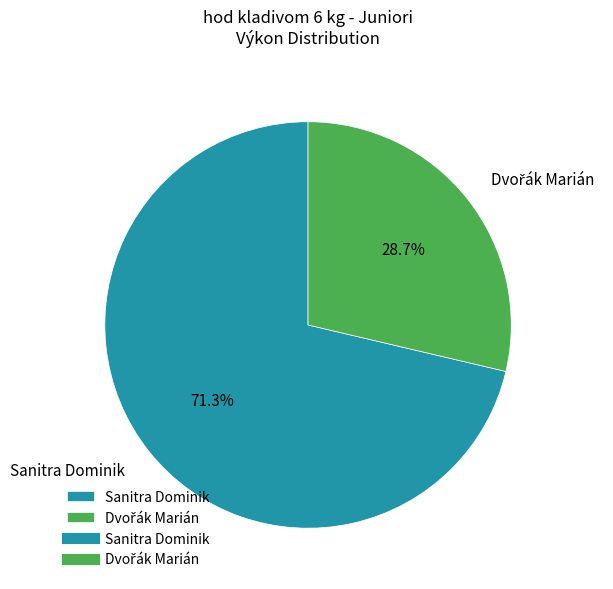

What is the largest slice in the pie chart?

Sanitra Dominik